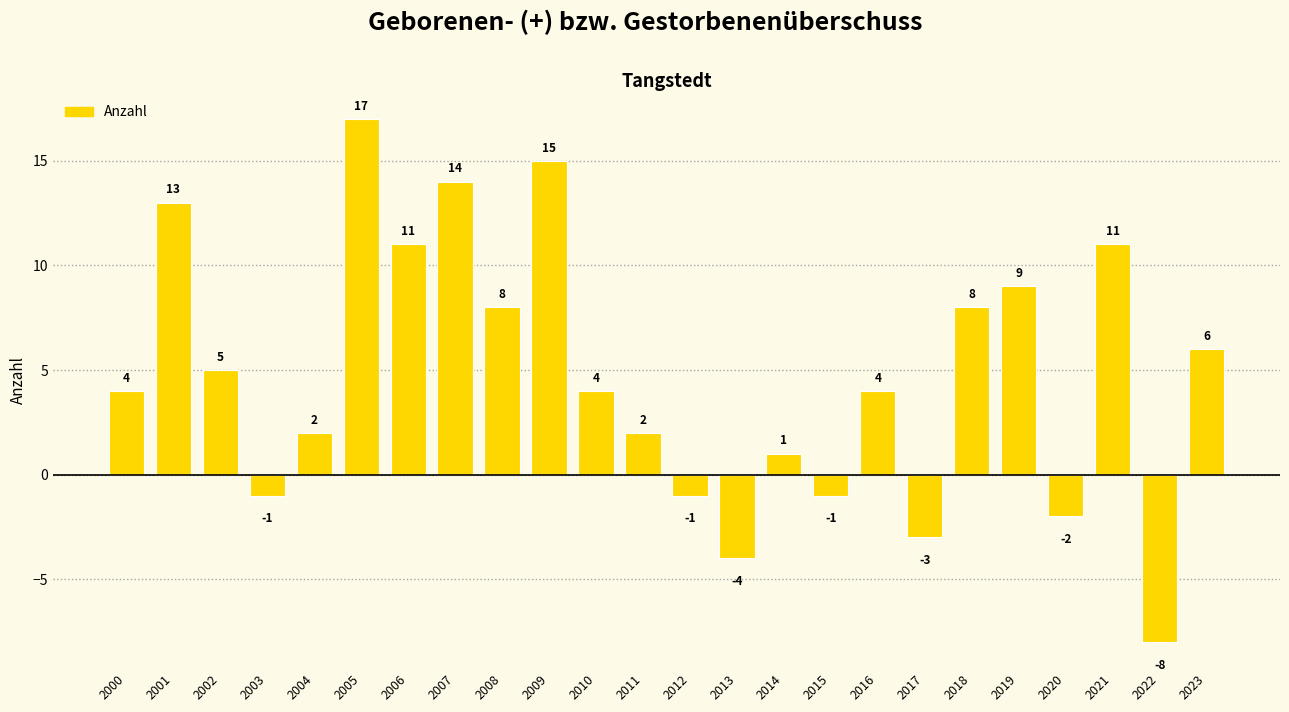

Reading left to right, list all the values displayed in this chart.

2000=4	2001=13	2002=5	2003=-1	2004=2	2005=17	2006=11	2007=14	2008=8	2009=15	2010=4	2011=2	2012=-1	2013=-4	2014=1	2015=-1	2016=4	2017=-3	2018=8	2019=9	2020=-2	2021=11	2022=-8	2023=6